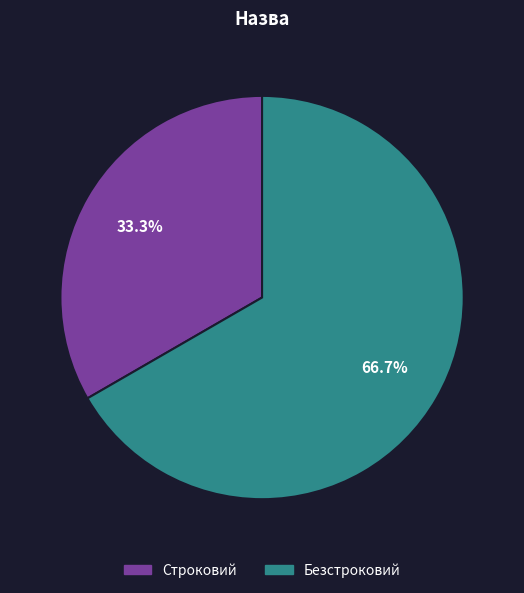

To the nearest percent, what percentage of the pie is Строковий?

33%